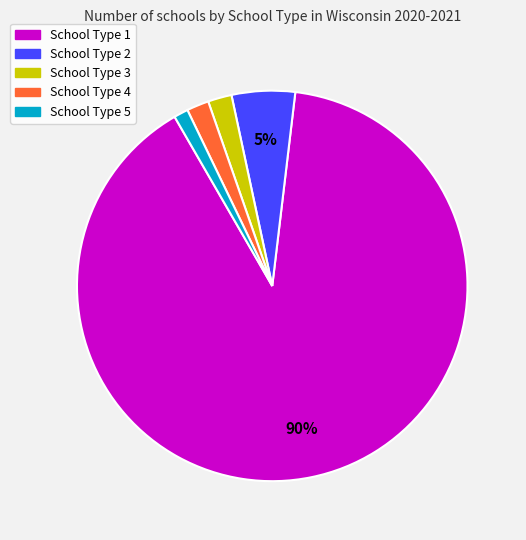

The School Type 3 slice represents 2% of the pie. True or false?

True